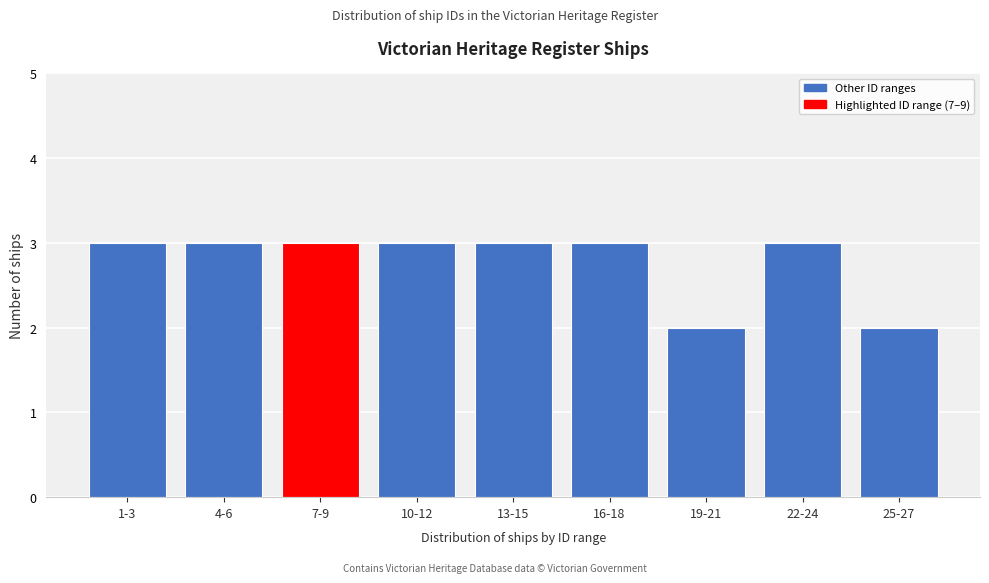

Reading left to right, transcribe all the data shown in this chart.

1-3=3	4-6=3	7-9=3	10-12=3	13-15=3	16-18=3	19-21=2	22-24=3	25-27=2